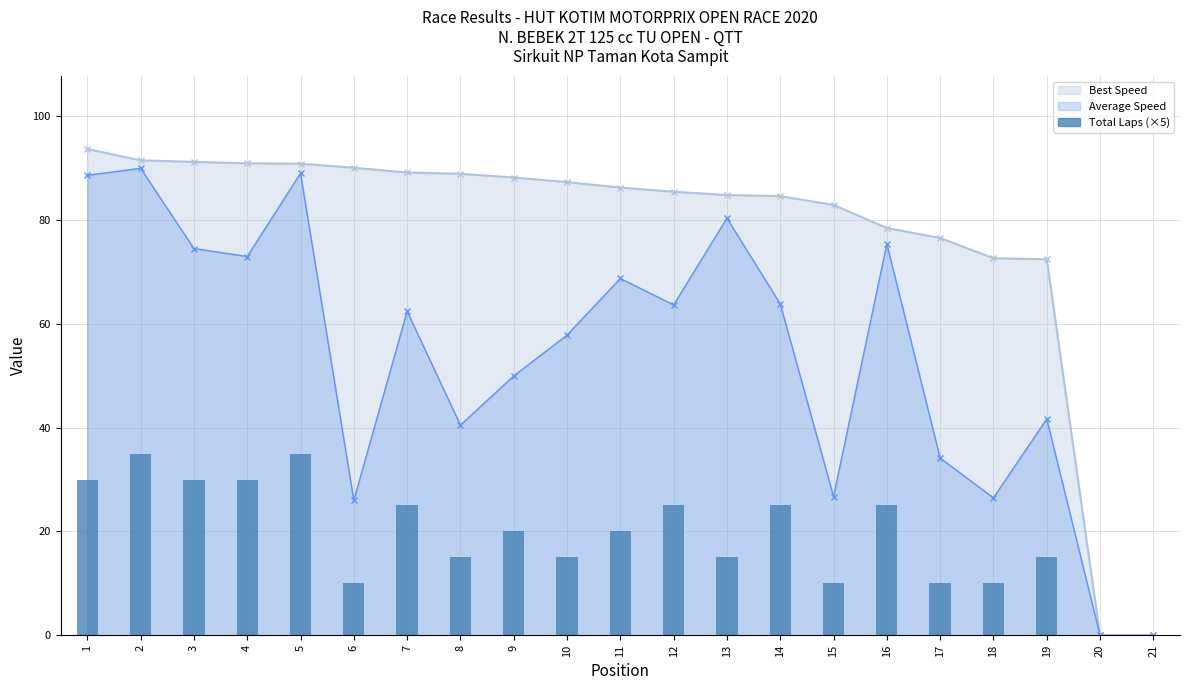

Where does the data first go above 20?

1